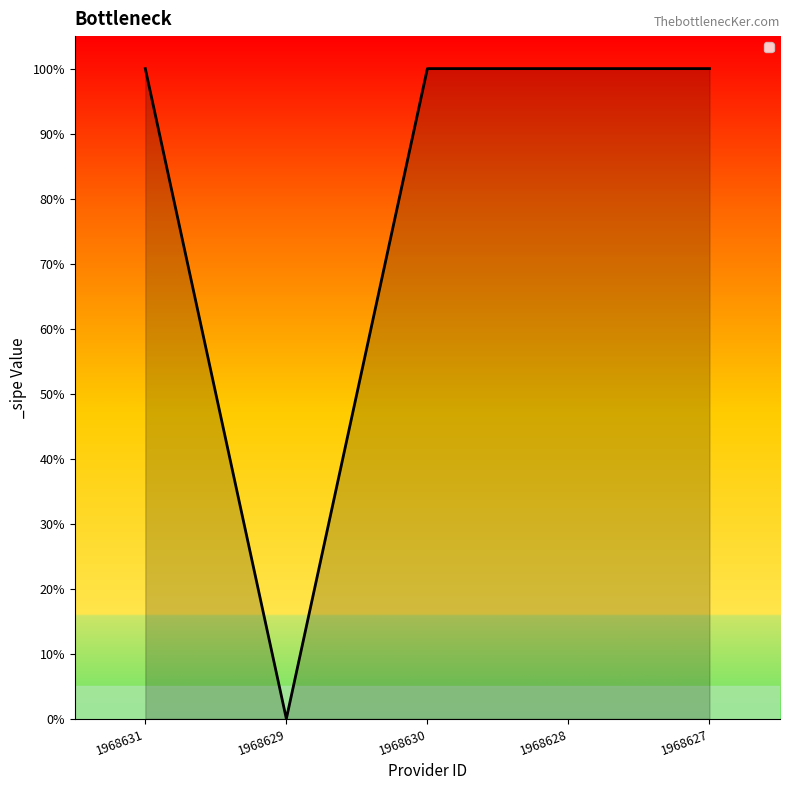

Does the chart display data point markers on the line(s)?

No